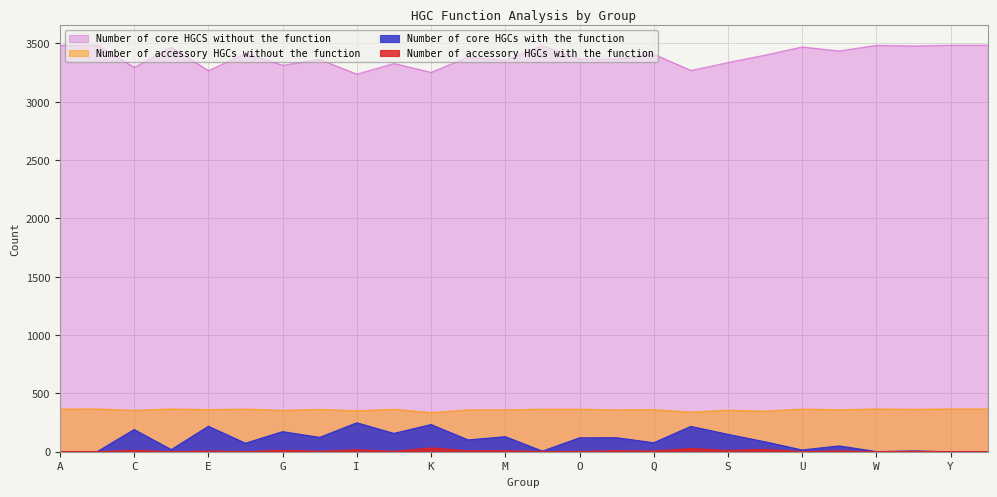

True or false: Number of accessory HGCs without the function and Number of core HGCS without the function intersect in this chart.

False